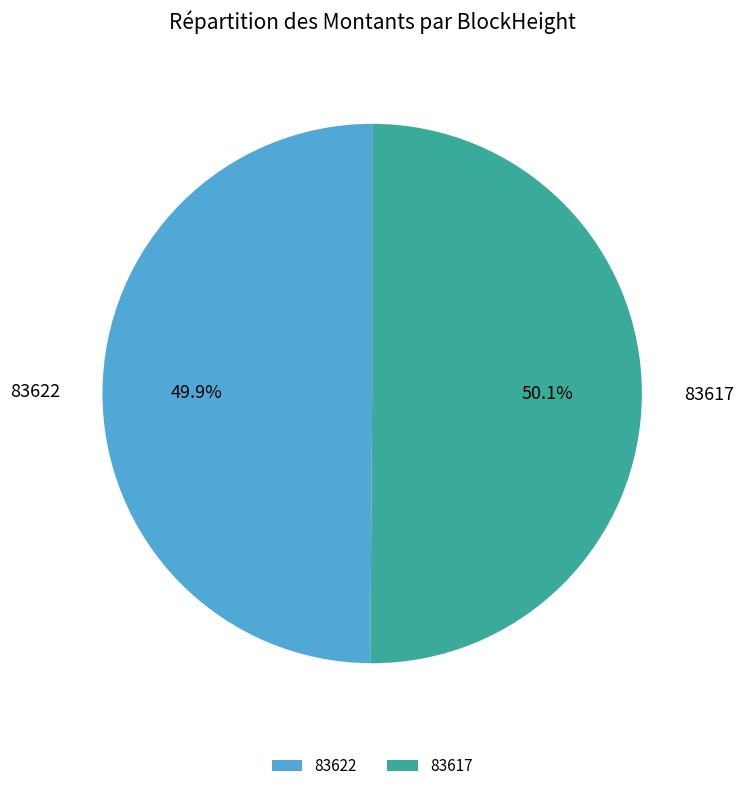

Is the sum of 83617 and 83622 greater than half?

Yes